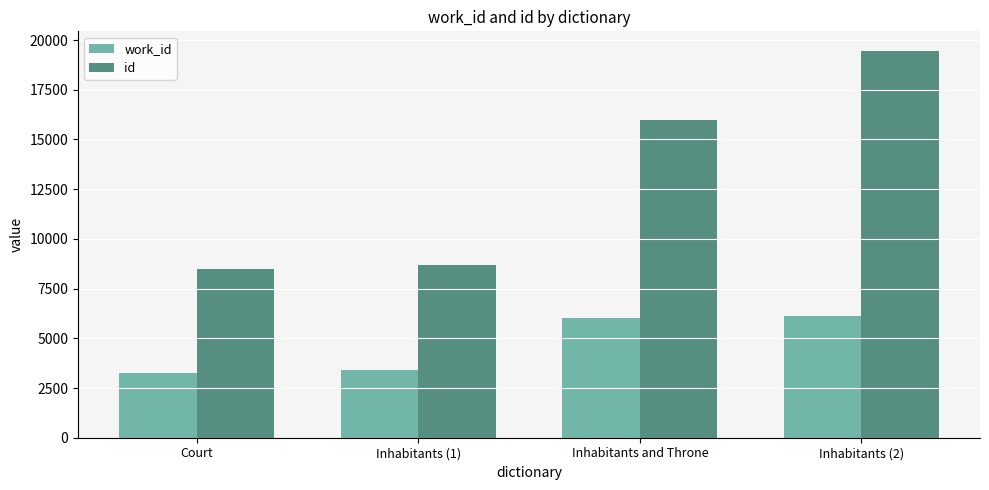

How many values in the work_id series are below 6023?

2